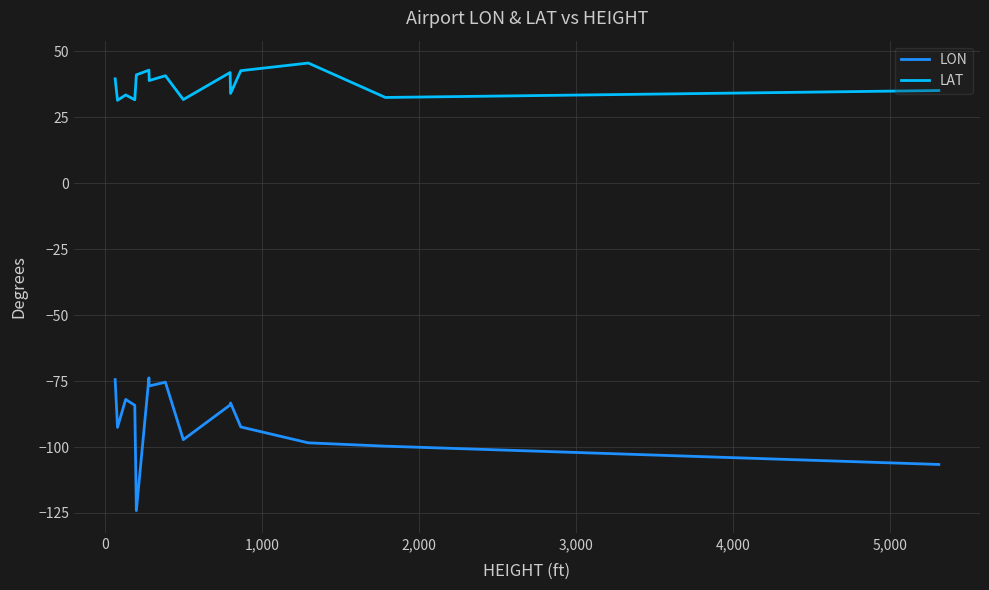

Which series has the widest spread of values?

LON